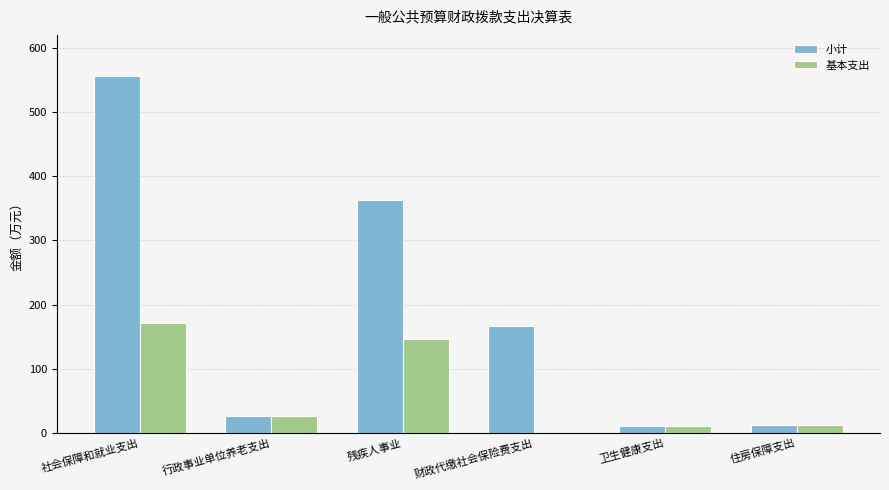

At which label does 小计 reach its peak?

社会保障和就业支出